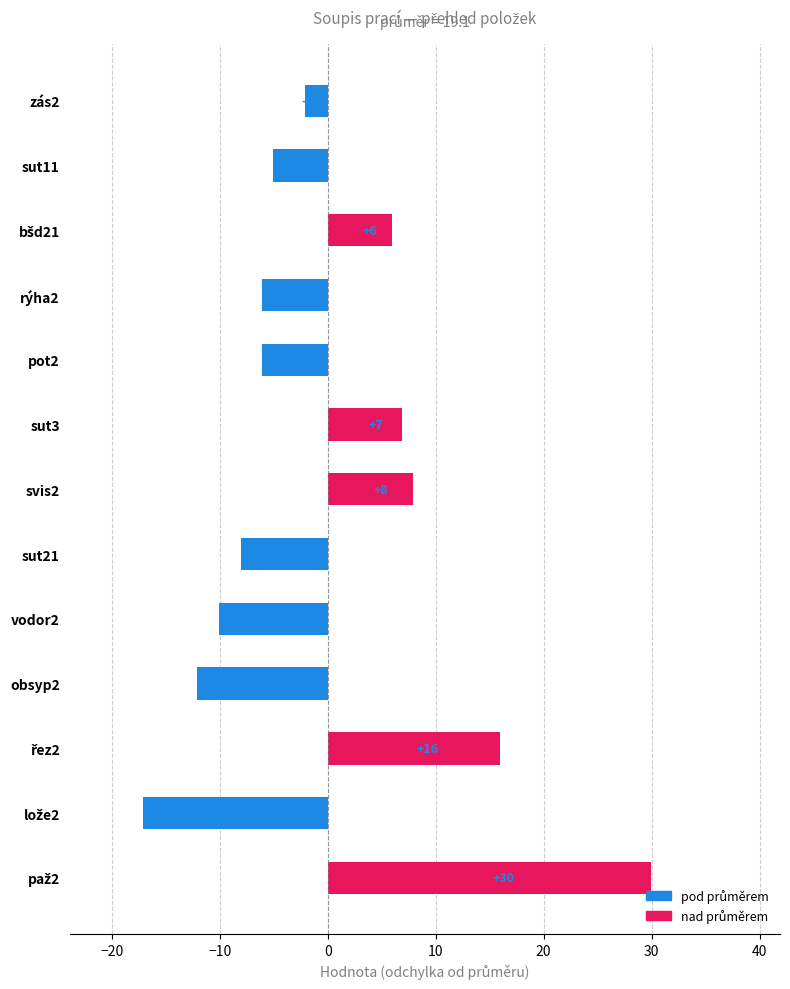

Are the bars horizontal?

Yes